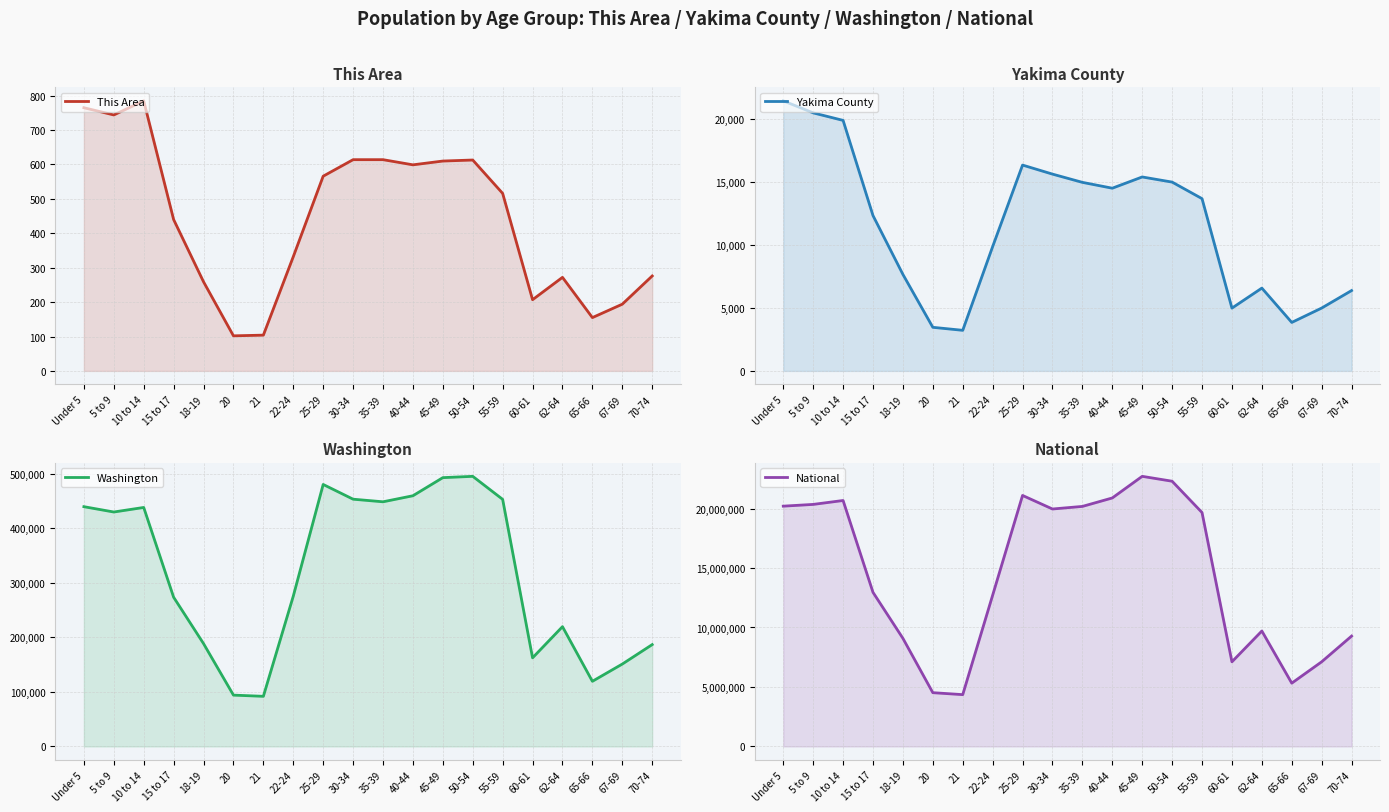

How many values in the Washington series are below 429877?

10